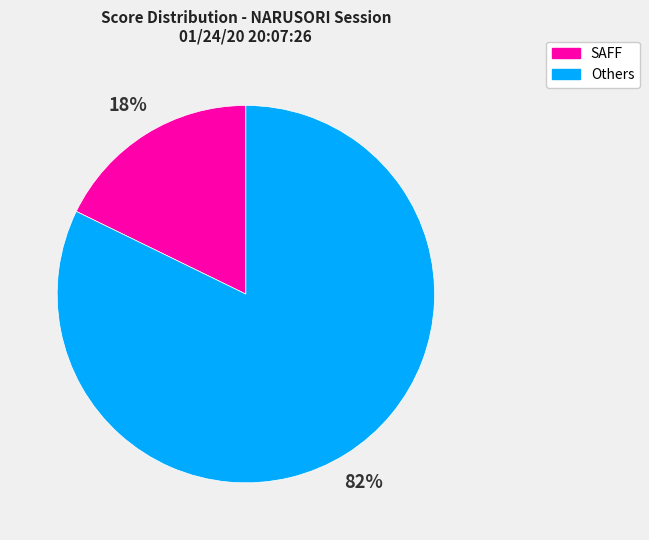

Rank the categories by value from highest to lowest.

Others, SAFF